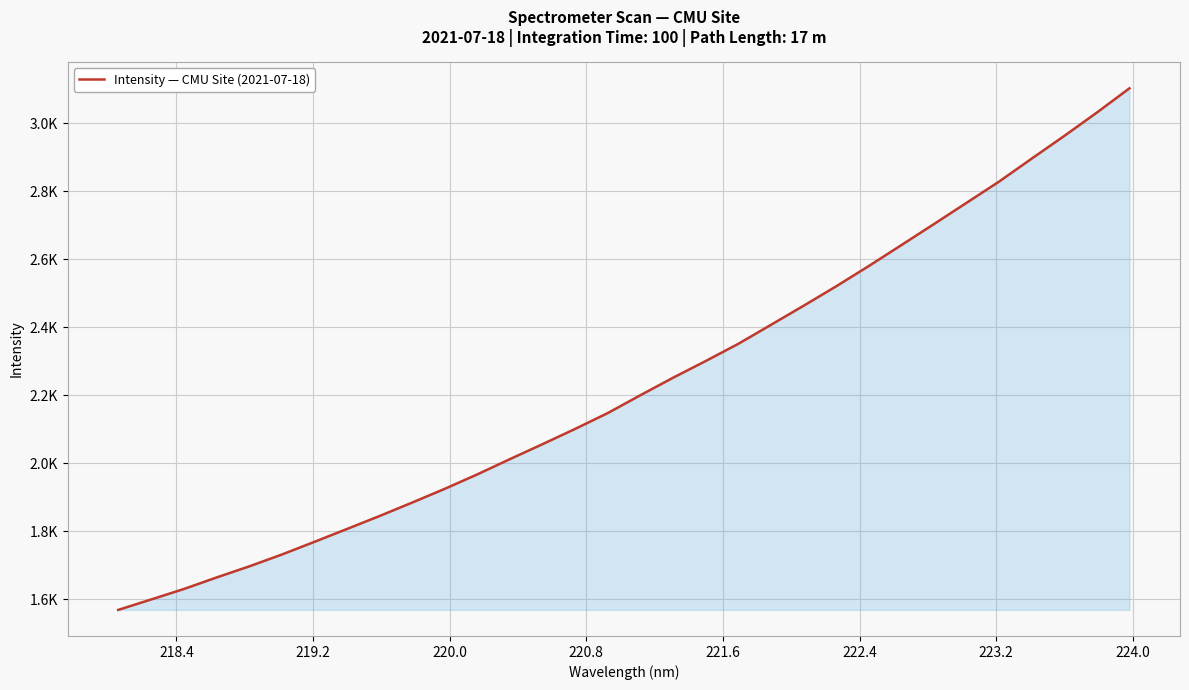

What is the average value?

2231.5